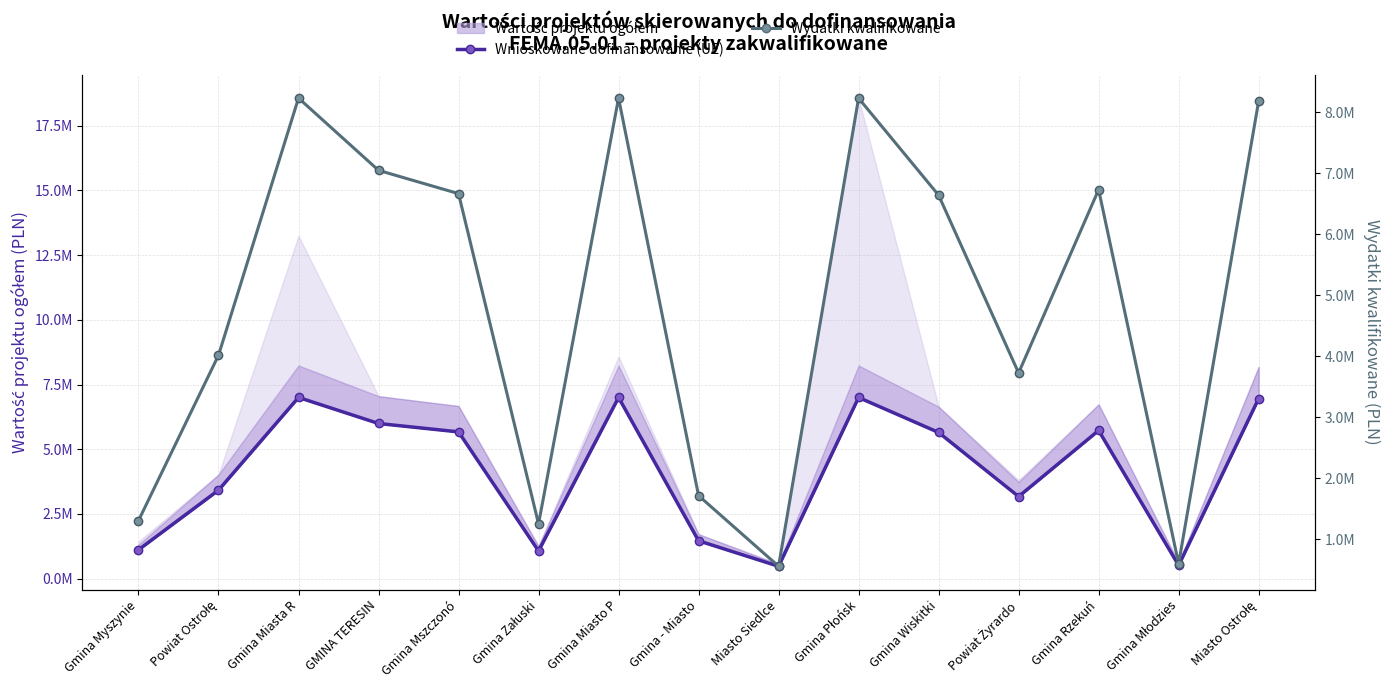

Between GMINA TERESIN and Gmina Załuski, which is larger?

GMINA TERESIN